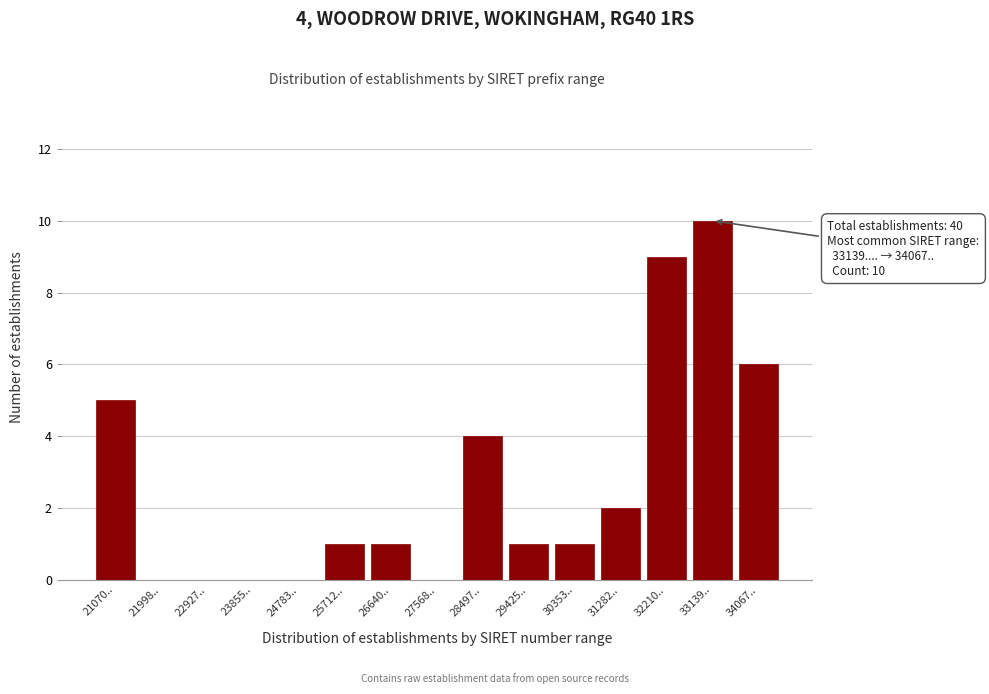

Reading left to right, list all the values displayed in this chart.

21070..=5	21998..=0	22927..=0	23855..=0	24783..=0	25712..=1	26640..=1	27568..=0	28497..=4	29425..=1	30353..=1	31282..=2	32210..=9	33139..=10	34067..=6